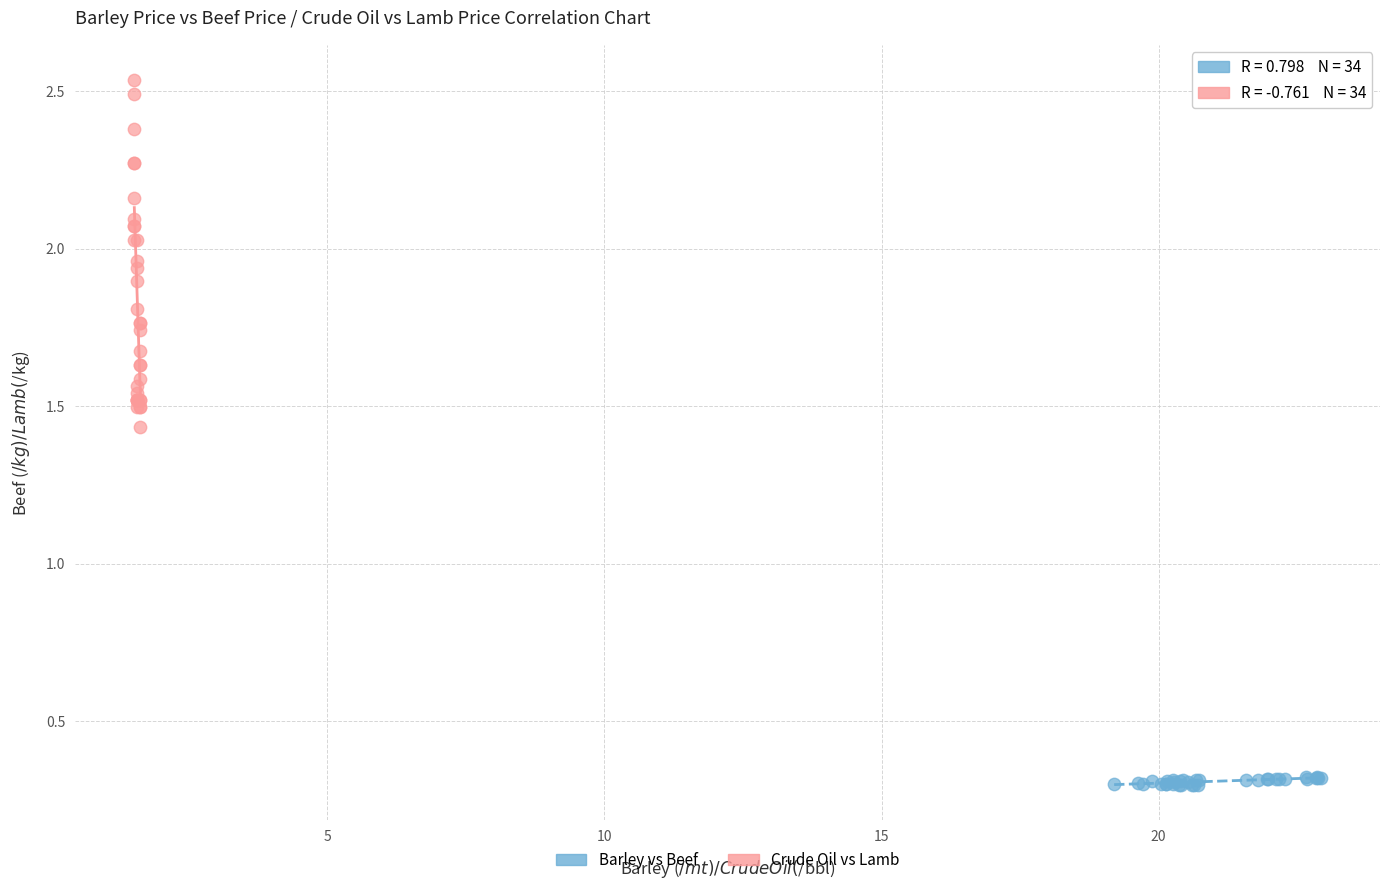

Which series reaches the maximum Y coordinate?

Crude Oil vs Lamb